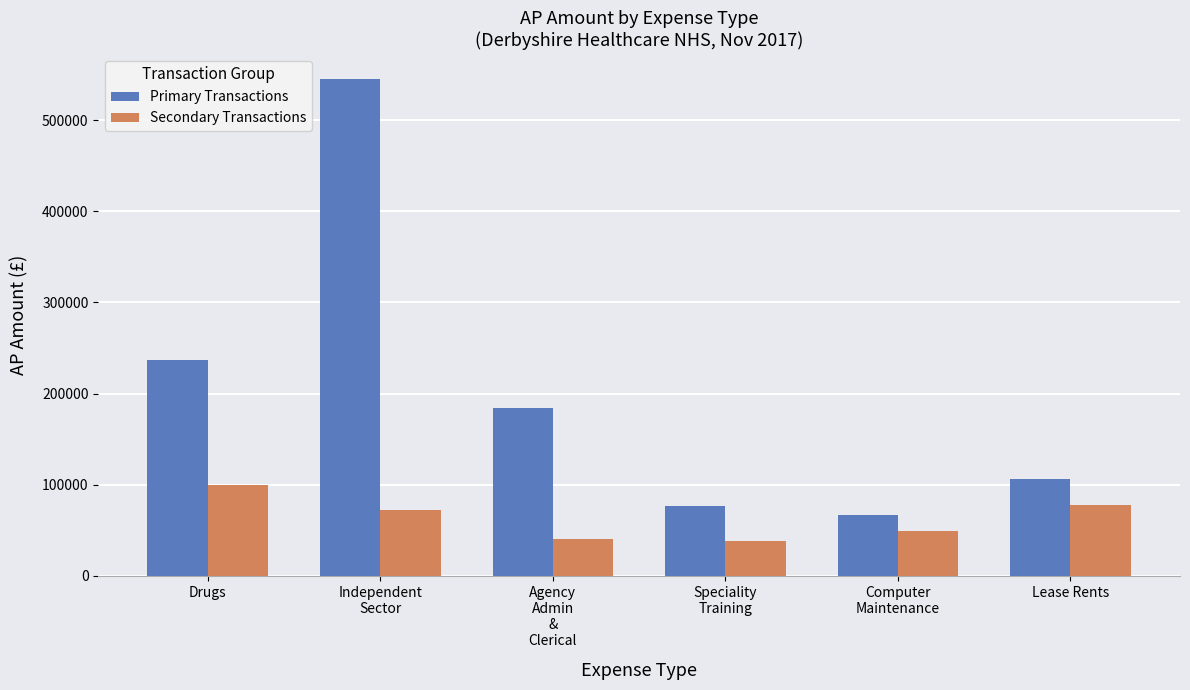

What is the approximate value of Primary Transactions at Lease Rents?

106700.0